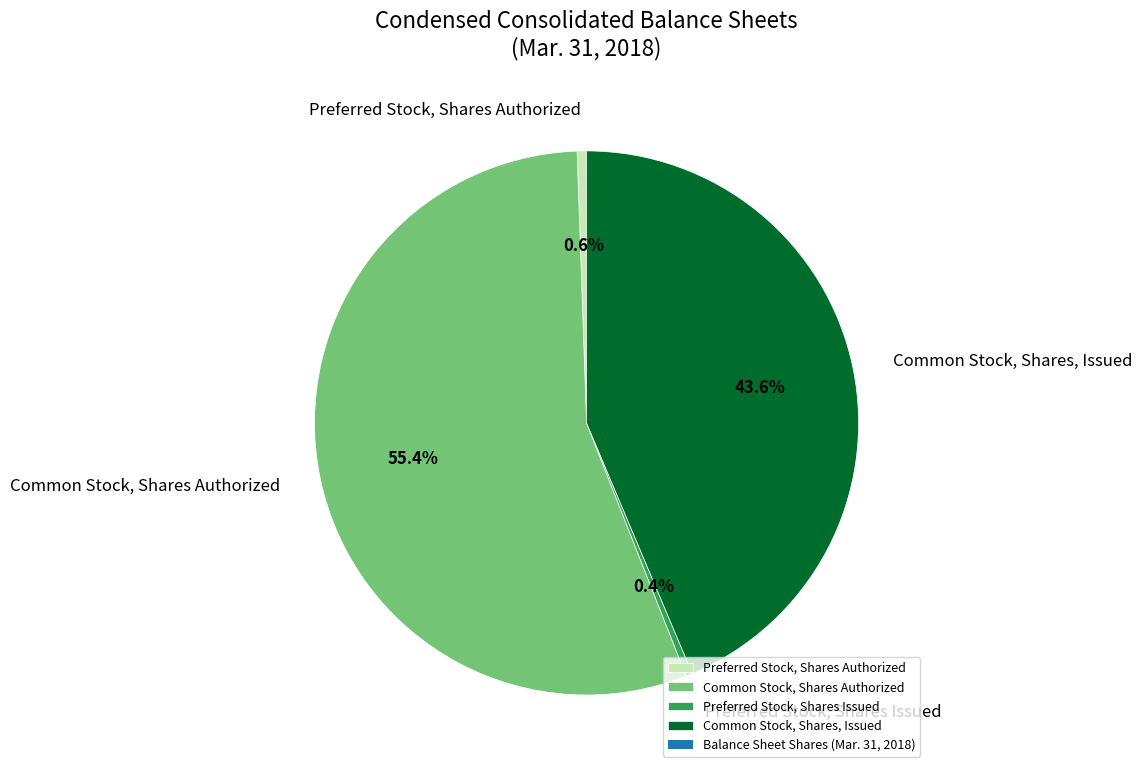

Which slice represents more than half of the pie?

Common Stock, Shares Authorized